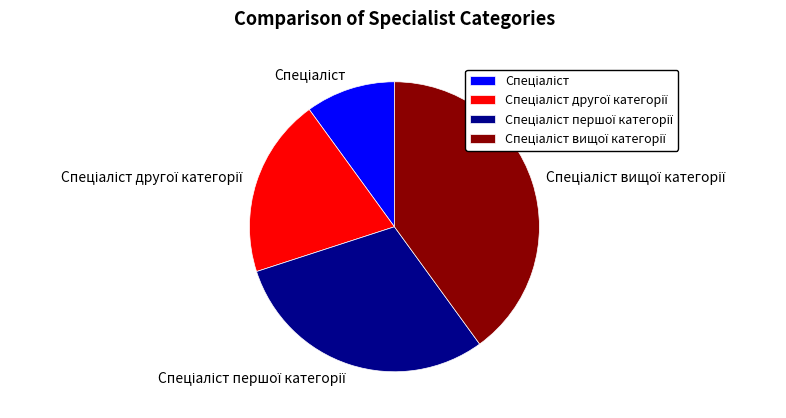

Does any single category account for the majority?

No